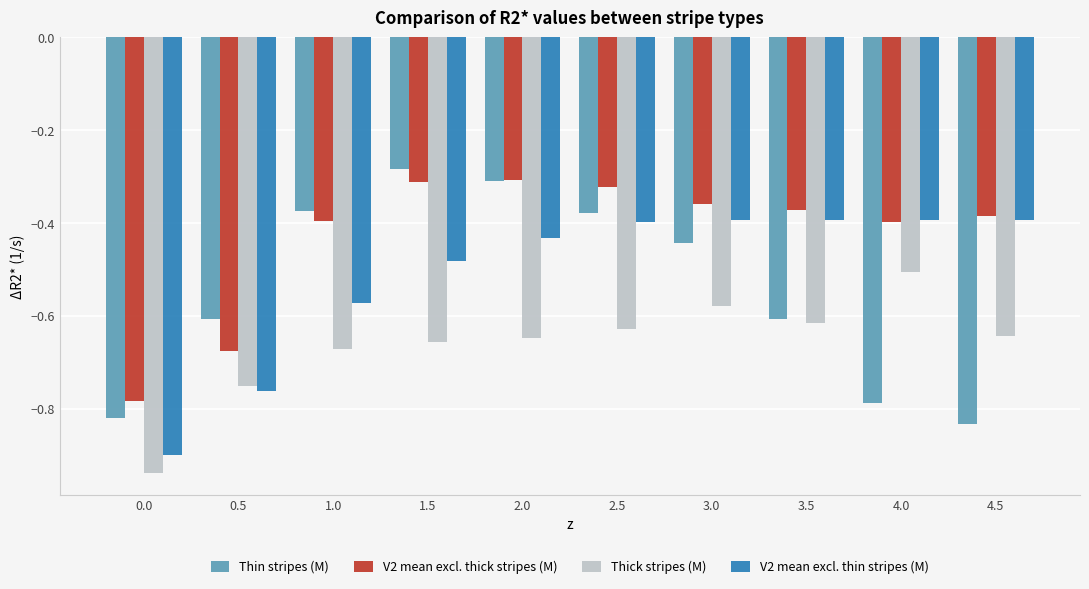

Which label corresponds to the largest value in the chart?

1.5